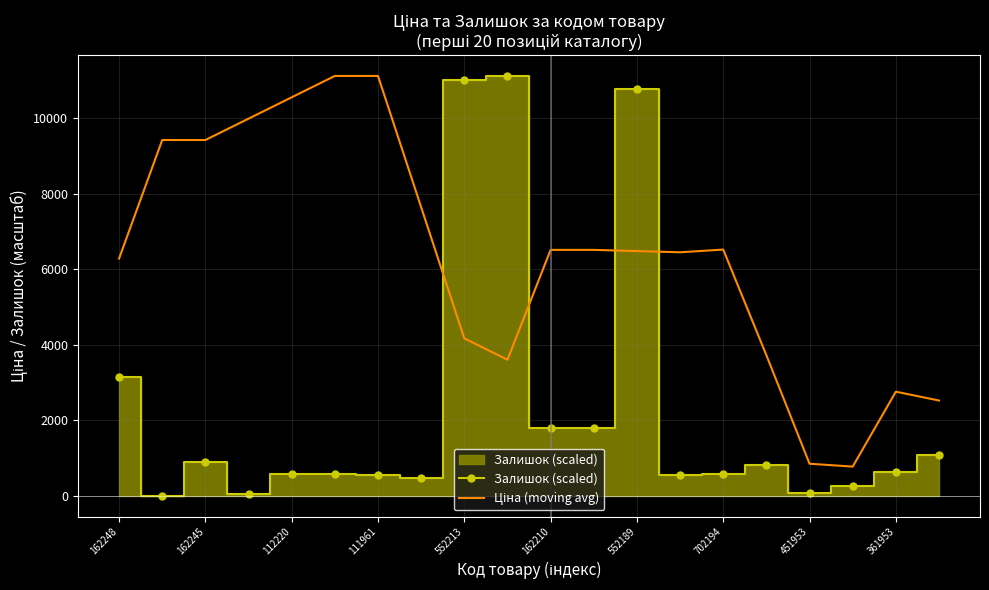

True or false: Залишок (scaled) and Ціна (moving avg) cross at least once.

True